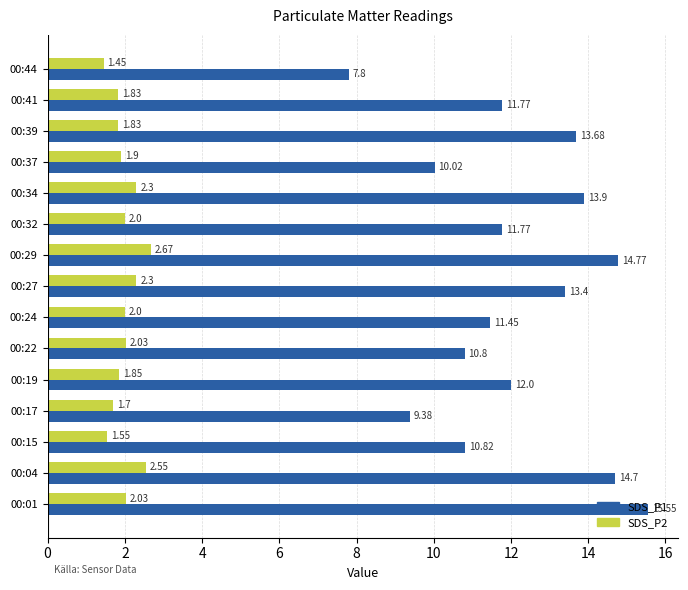

Which series has the largest range (max minus min)?

SDS_P1